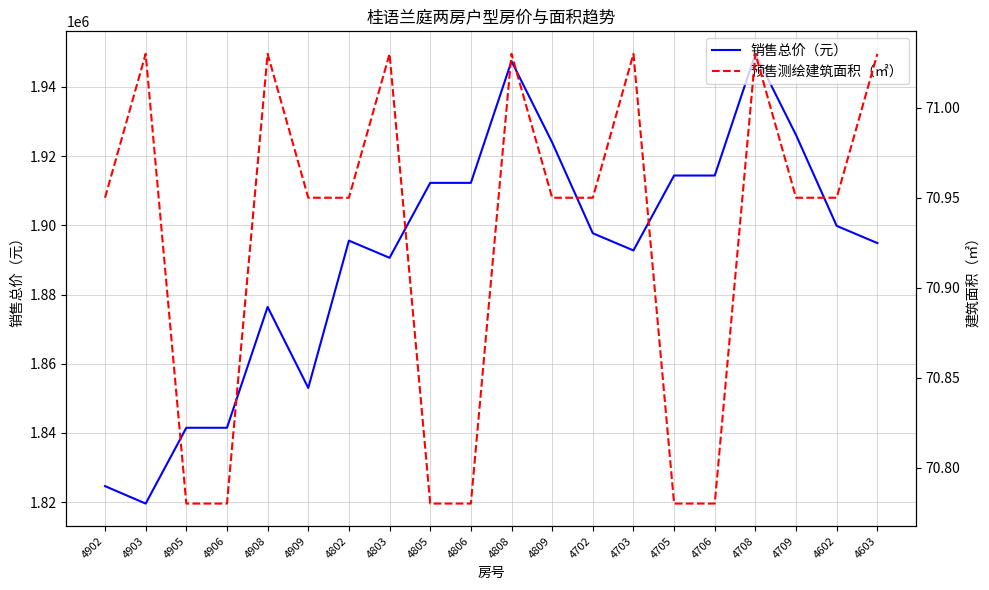

The value of 销售总价（元） at 4903 is 1819595.0. True or false?

True